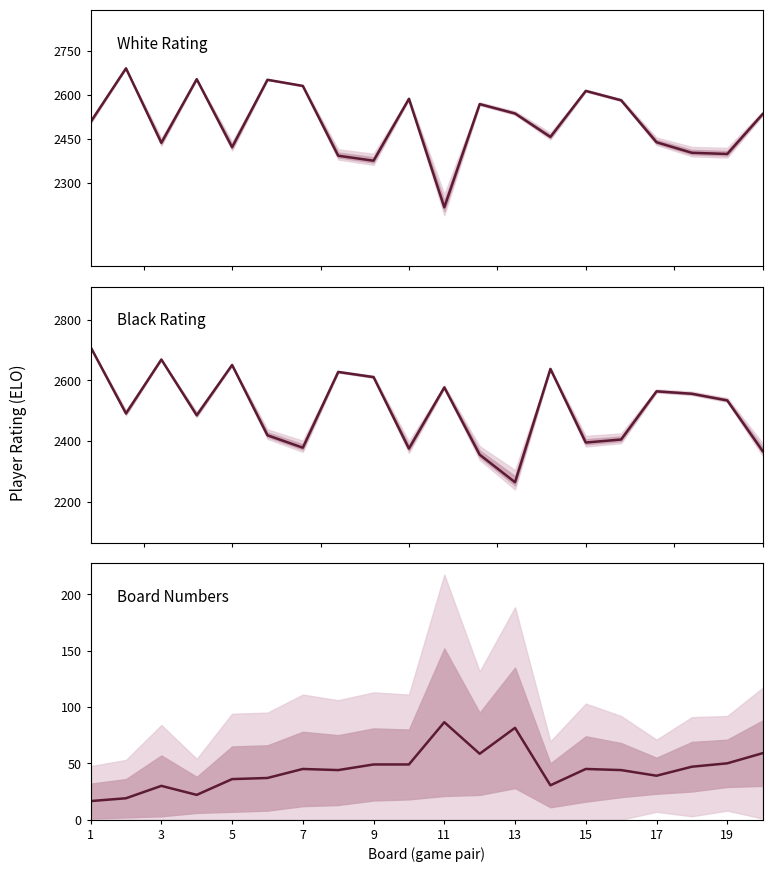

What is the sum of the Black Rating values at 15 and 18?

4939.0